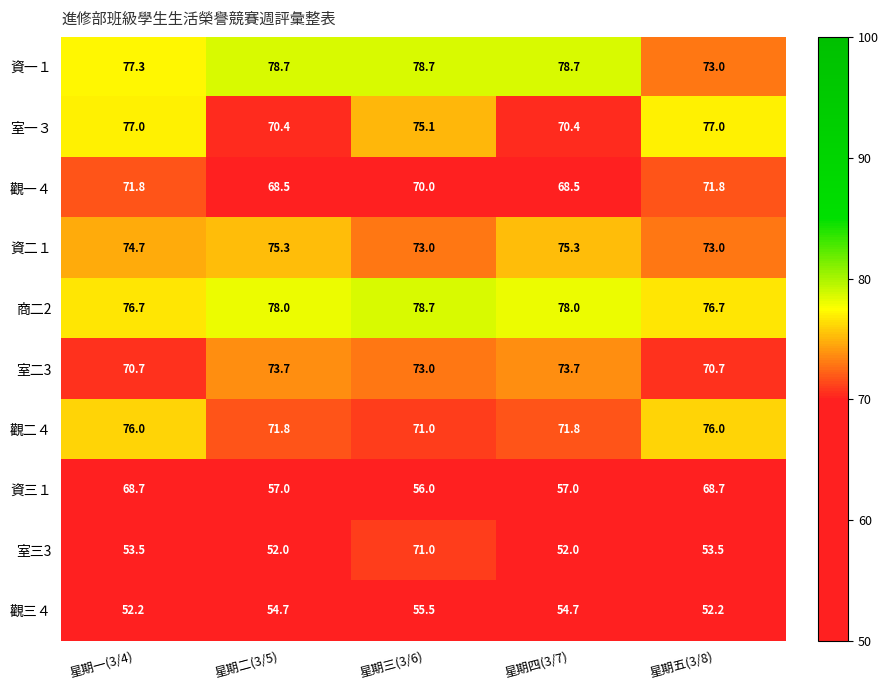

Count the 觀一４ values in the range 68 to 71.

3